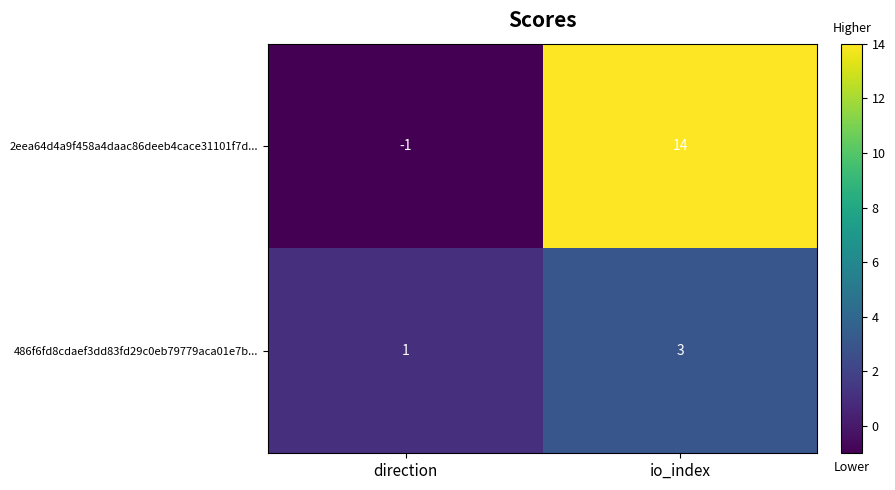

Which series has the largest range (max minus min)?

2eea64d4a9f458a4daac86deeb4cace31101f7d...